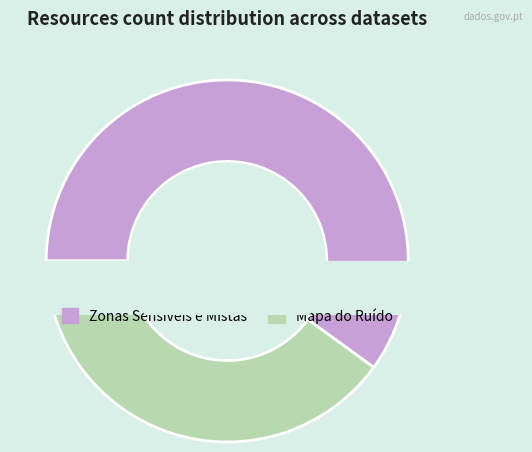

To the nearest percent, what is the difference between the Mapa do Ruído and Zonas Sensíveis e Mistas slice percentages?

20%